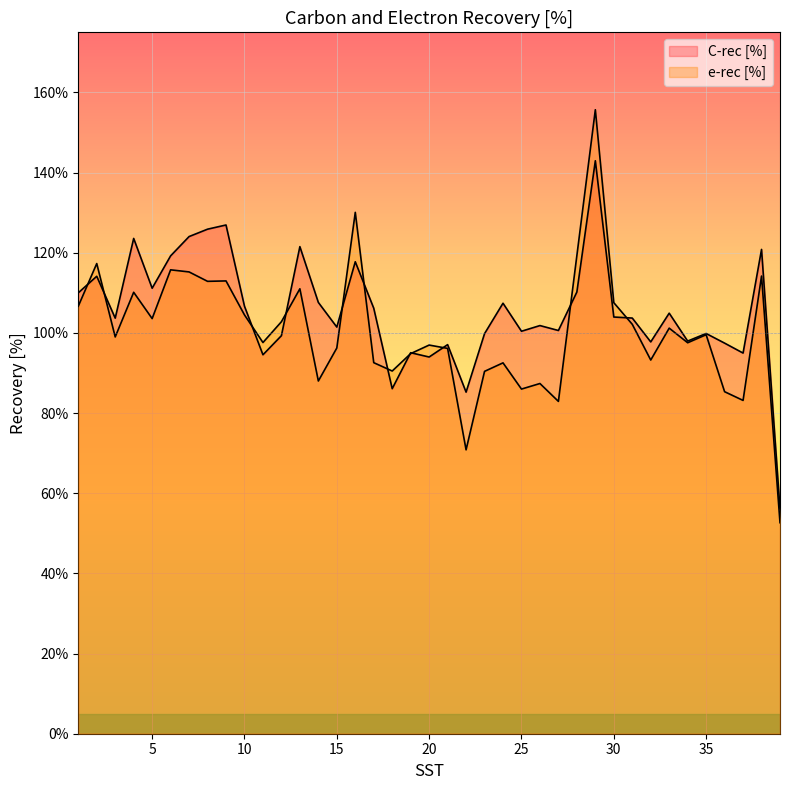

List the series in order of their peak value, lowest first.

C-rec [%], e-rec [%]